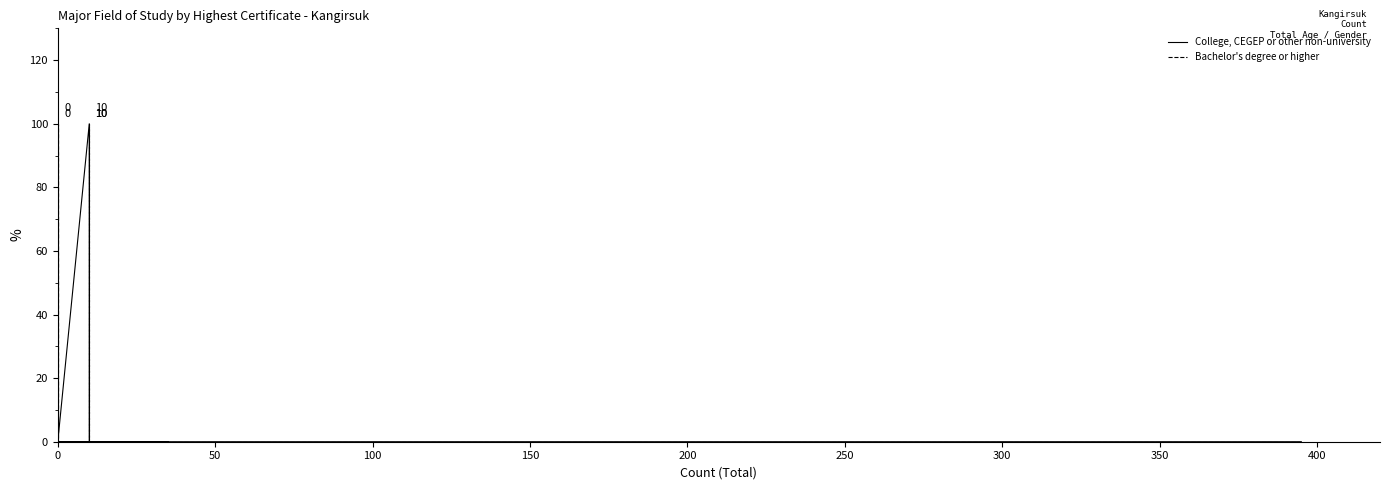

Reading left to right, transcribe all the data shown in this chart.

College, CEGEP or other non-university: 0	0	0	0	0	0	0	0	0	100	100	0	100	0	0	0
Bachelor's degree or higher: 0	0	0	0	0	0	0	0	0	100	0	0	0	100	0	0